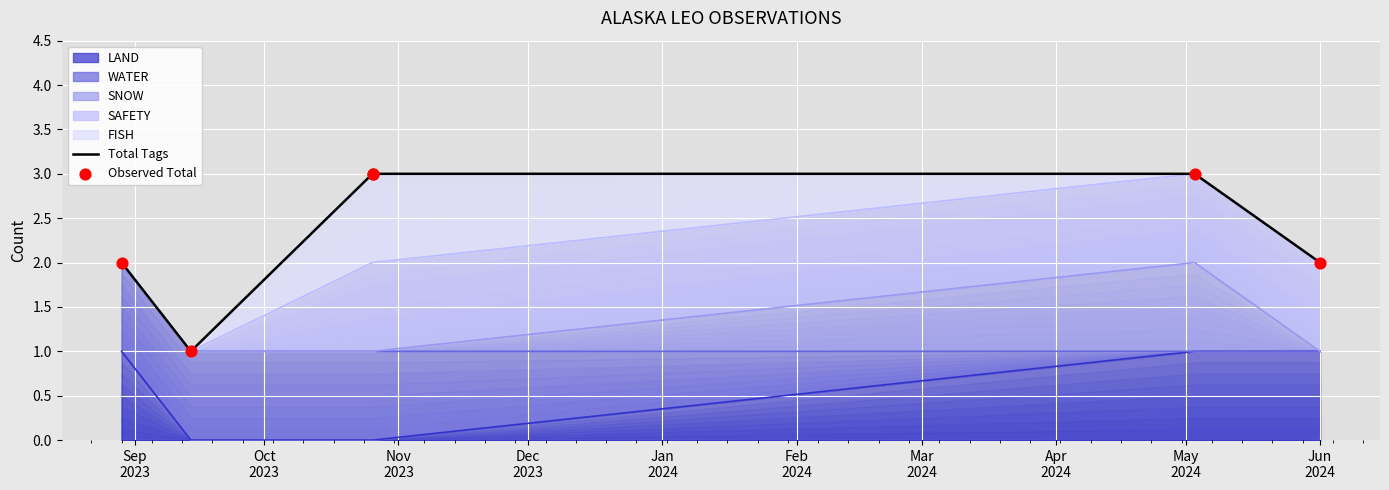

Is the value of Total Tags at Sep
2023 greater than the value of Observed Total at Nov
2023?

No